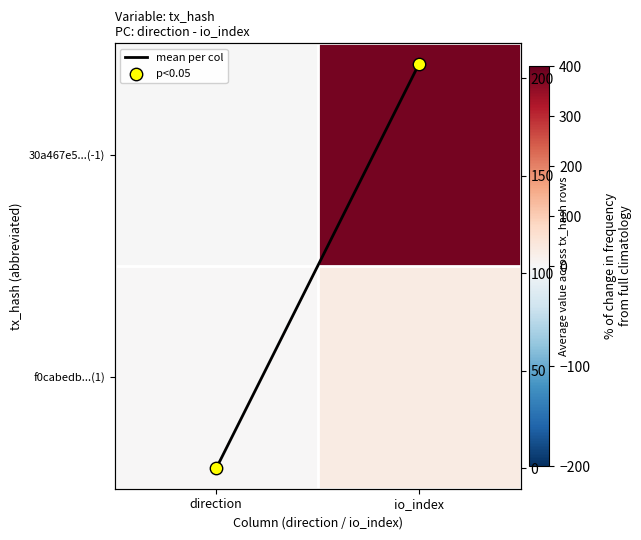

How many series are shown in this chart?

4